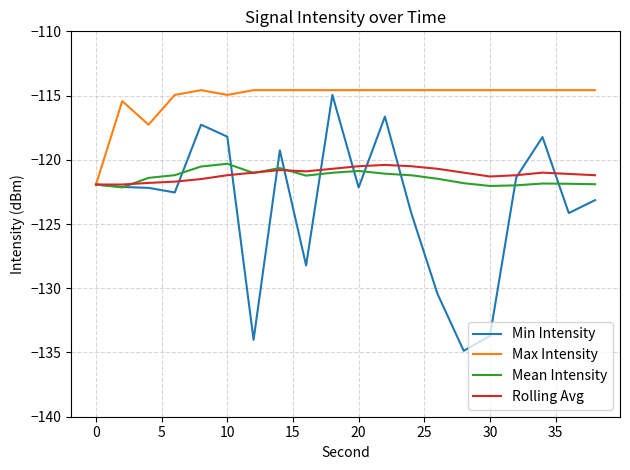

What are all the series names shown in the legend?

Min Intensity, Max Intensity, Mean Intensity, Rolling Avg